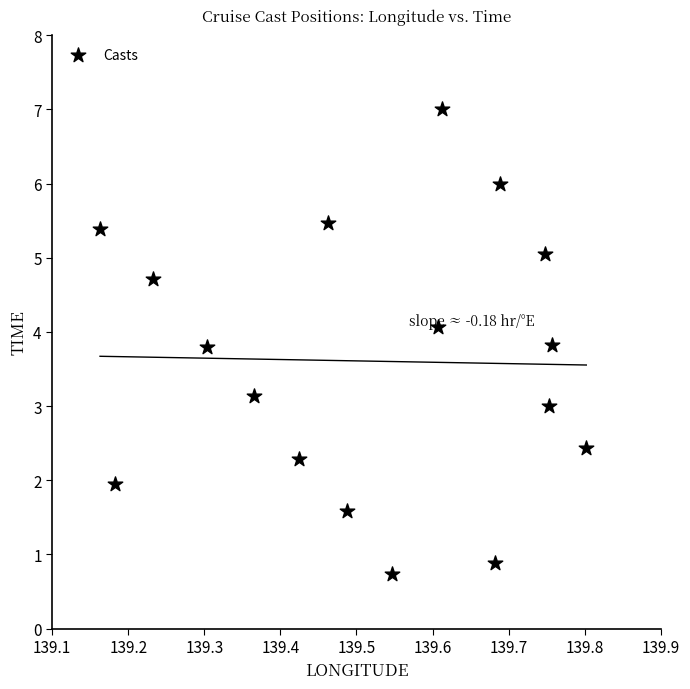

What is the range of X values (max minus min)?

0.6